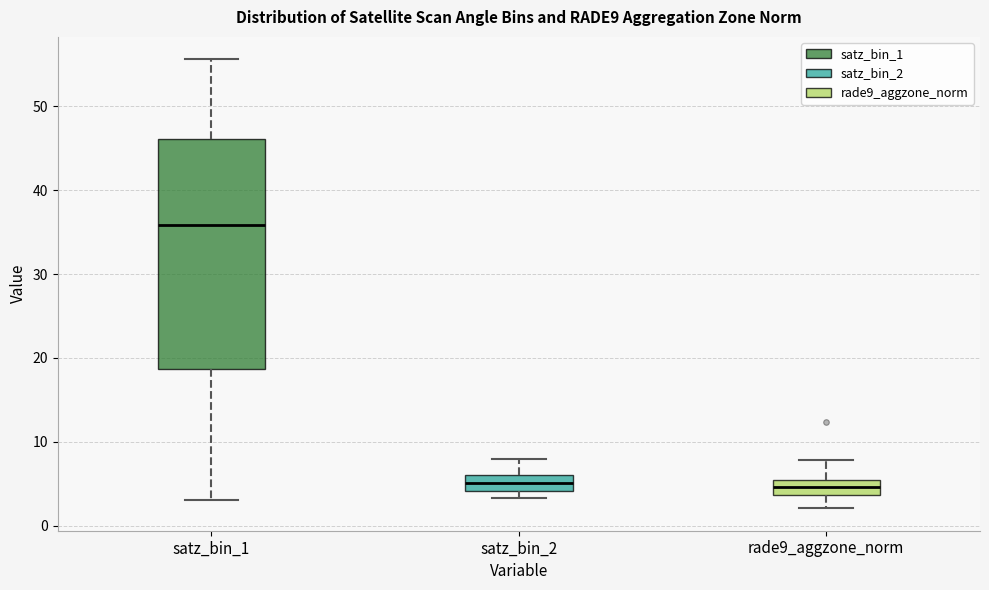

Reading left to right, read every box against the y-axis: the position of its median line, the range the box covers, and the ends of its whiskers. The values are not printed on the chart, so give them approximately, as read against the axis.

satz_bin_1: median 36, box 19 to 46, whiskers 3 to 56
satz_bin_2: median 5, box 4 to 6, whiskers 3 to 8
rade9_aggzone_norm: median 5 (inside the box), box 4 to 5, whiskers 2 to 8